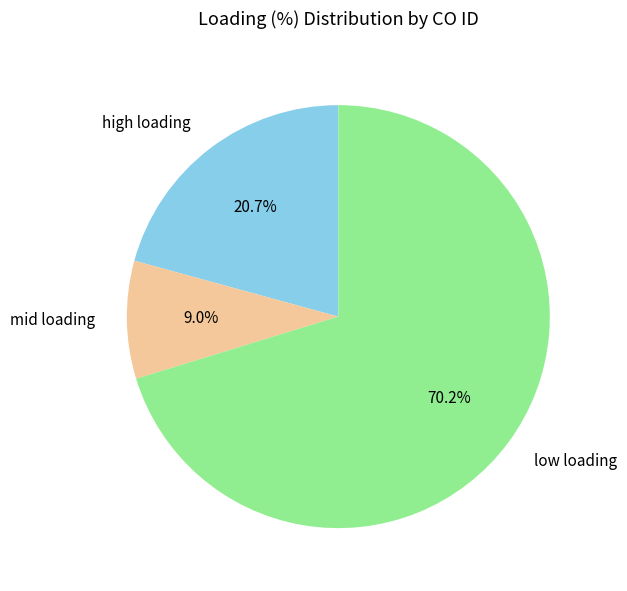

How many segments does this pie chart have?

3